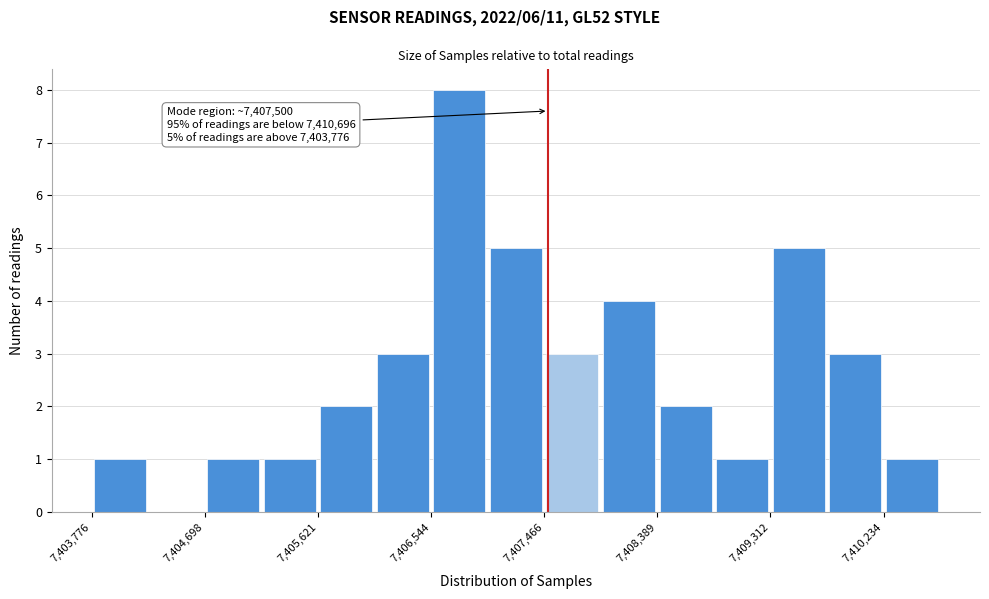

Which range on the x-axis has the tallest bar?

7406500 to 7407000